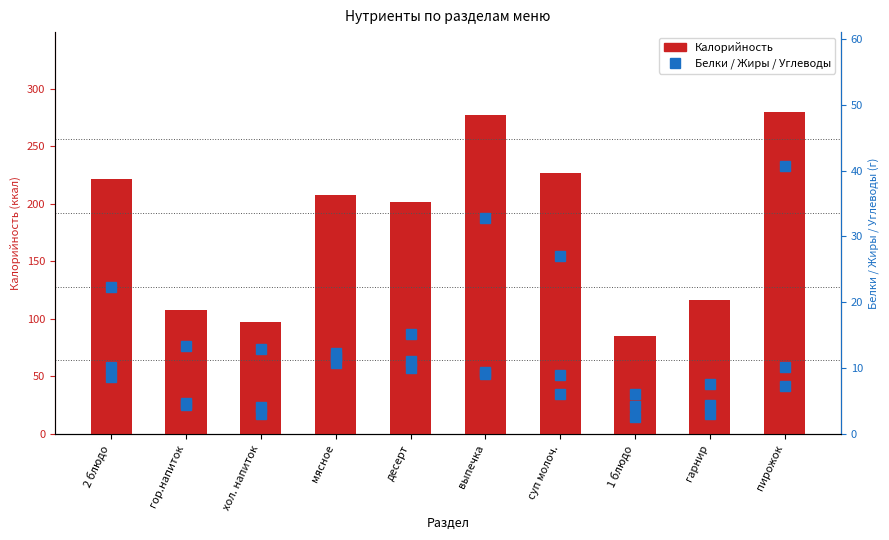

What position from the right is суп молоч.?

4